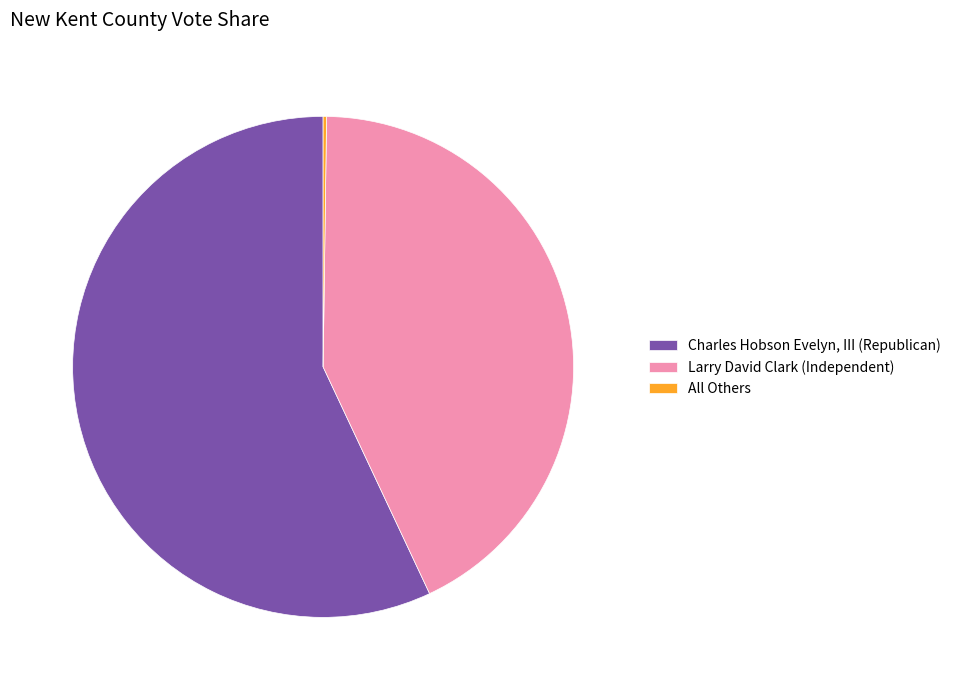

Does Charles Hobson Evelyn, III (Republican) account for over 50% of the chart?

Yes